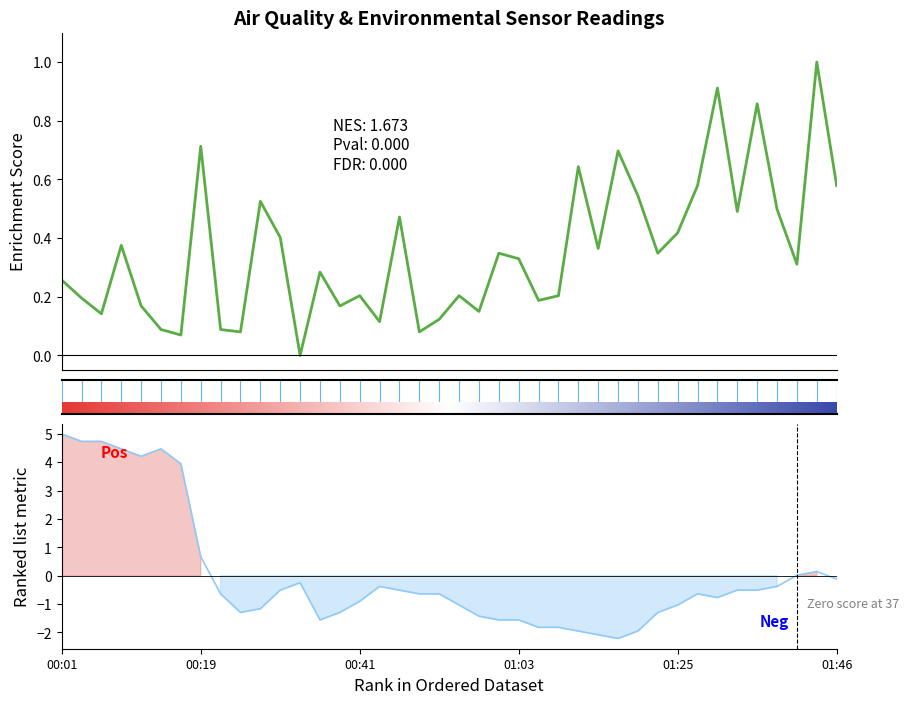

Reading right to left, list all the values displayed in this chart.

SDS_P1: 0.6	1.0	0.3	0.5	0.9	0.5	0.9	0.6	0.4	0.3	0.5	0.7	0.4	0.6	0.2	0.2	0.3	0.3	0.2	0.2	0.1	0.1	0.5	0.1	0.2	0.2	0.3	0.0	0.4	0.5	0.1	0.1	0.7	0.1	0.1	0.2	0.4	0.1	0.2	0.3
Humidity: -0.1	0.1	0.0	-0.4	-0.5	-0.5	-0.8	-0.6	-1.0	-1.3	-2.0	-2.2	-2.1	-2.0	-1.8	-1.8	-1.6	-1.6	-1.4	-1.0	-0.6	-0.6	-0.5	-0.4	-0.9	-1.3	-1.6	-0.2	-0.5	-1.2	-1.3	-0.6	0.7	4.0	4.5	4.2	4.5	4.7	4.7	5.0